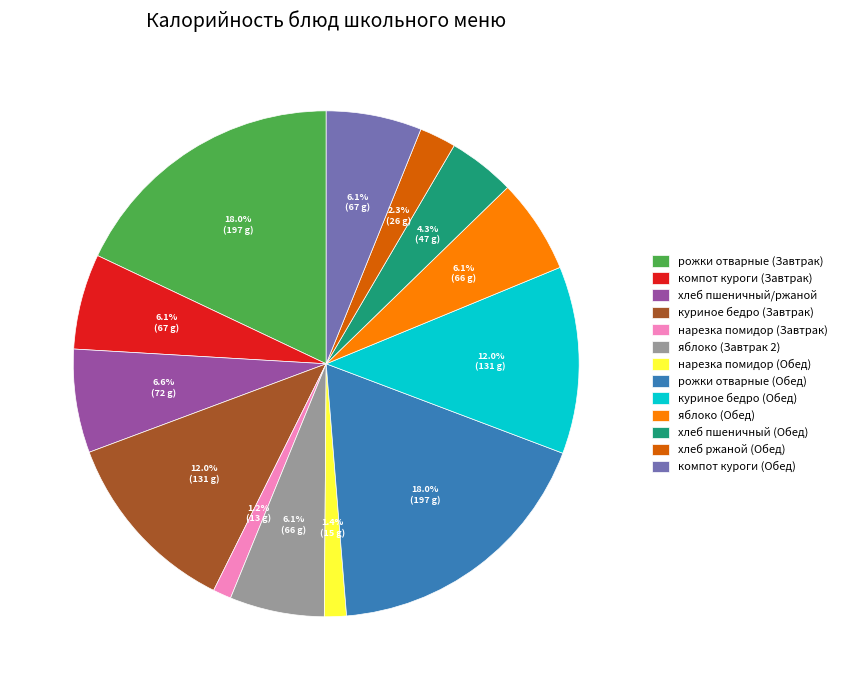

What portion of the pie excludes компот куроги (Обед)?

93.9%